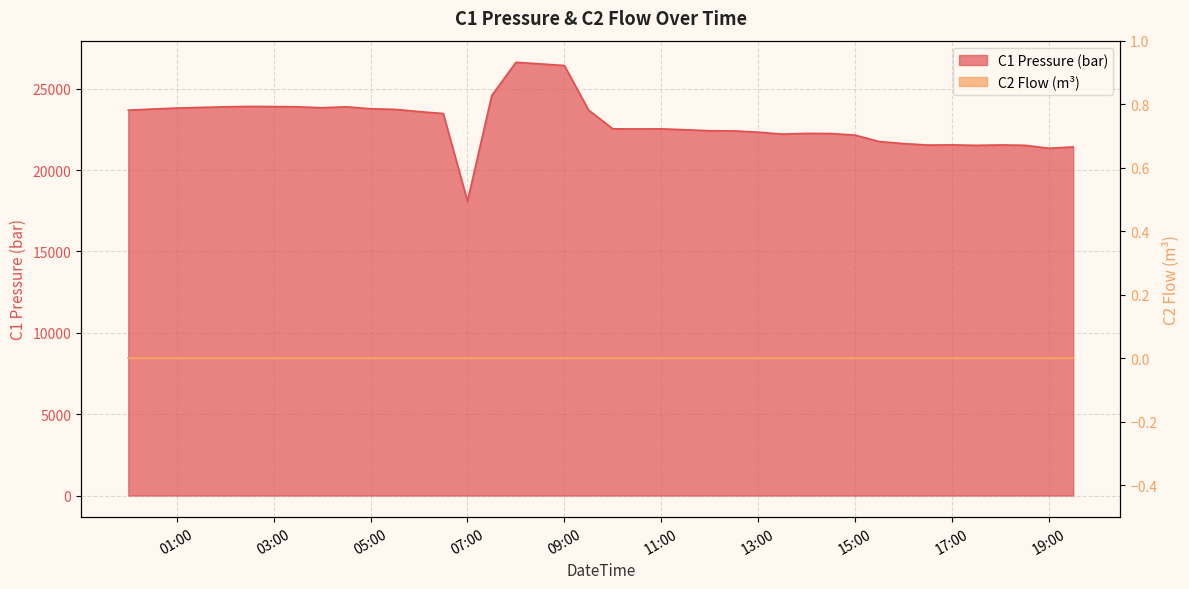

List the labels in order of value, smallest first.

2024-06-26 07:00, 2024-06-26 19:00, 2024-06-26 19:30, 2024-06-26 17:30, 2024-06-26 18:30, 2024-06-26 16:30, 2024-06-26 18:00, 2024-06-26 17:00, 2024-06-26 16:00, 2024-06-26 15:30, 2024-06-26 15:00, 2024-06-26 13:30, 2024-06-26 14:30, 2024-06-26 14:00, 2024-06-26 13:00, 2024-06-26 12:30, 2024-06-26 12:00, 2024-06-26 11:30, 2024-06-26 10:30, 2024-06-26 10:00, 2024-06-26 11:00, 2024-06-26 06:30, 2024-06-26 06:00, 2024-06-26 00:00, 2024-06-26 09:30, 2024-06-26 05:30, 2024-06-26 00:30, 2024-06-26 05:00, 2024-06-26 01:00, 2024-06-26 04:00, 2024-06-26 01:30, 2024-06-26 02:00, 2024-06-26 03:30, 2024-06-26 04:30, 2024-06-26 03:00, 2024-06-26 02:30, 2024-06-26 07:30, 2024-06-26 09:00, 2024-06-26 08:30, 2024-06-26 08:00